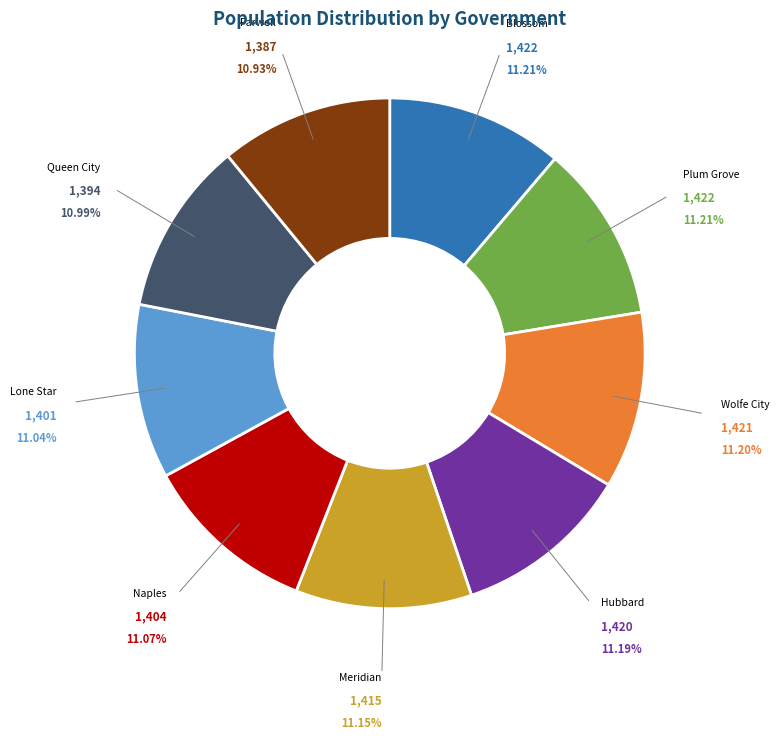

True or false: Farwell accounts for 11% of the total.

True